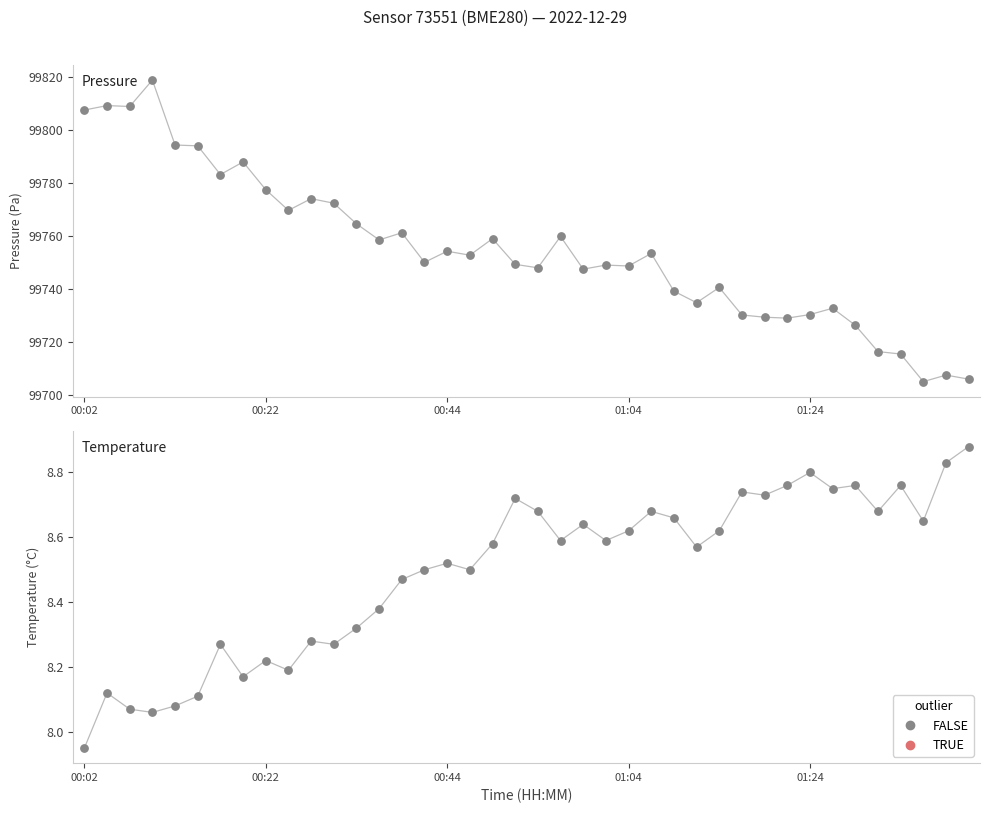

Which has a higher value, 11 or 01:04?

11